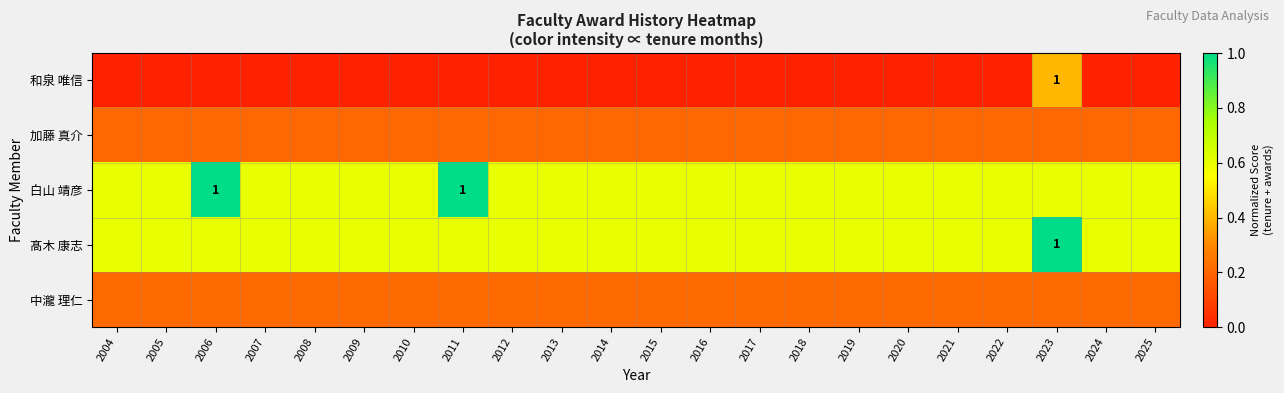

Rank the categories by 中瀧 理仁 value from lowest to highest.

2004, 2005, 2006, 2007, 2008, 2009, 2010, 2011, 2012, 2013, 2014, 2015, 2016, 2017, 2018, 2019, 2020, 2021, 2022, 2023, 2024, 2025